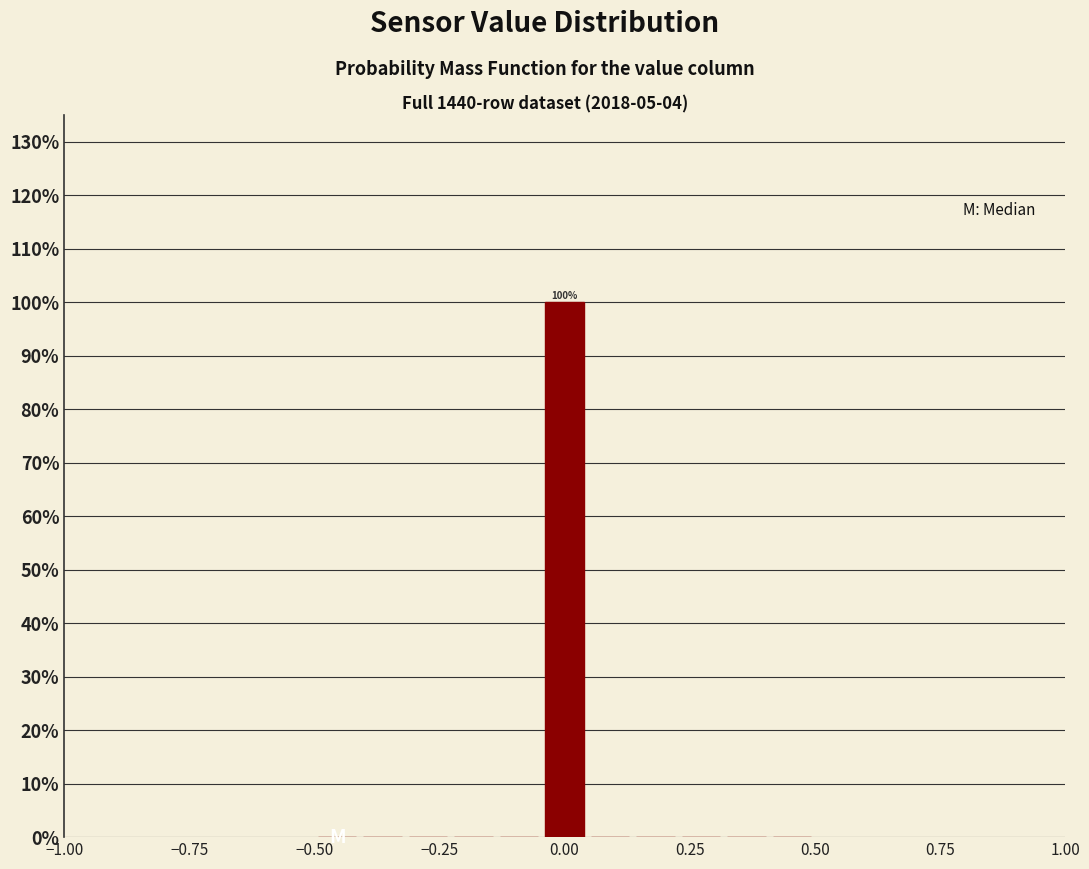

Read against the x-axis, roughly where is the centre of the tallest bar?

0.00